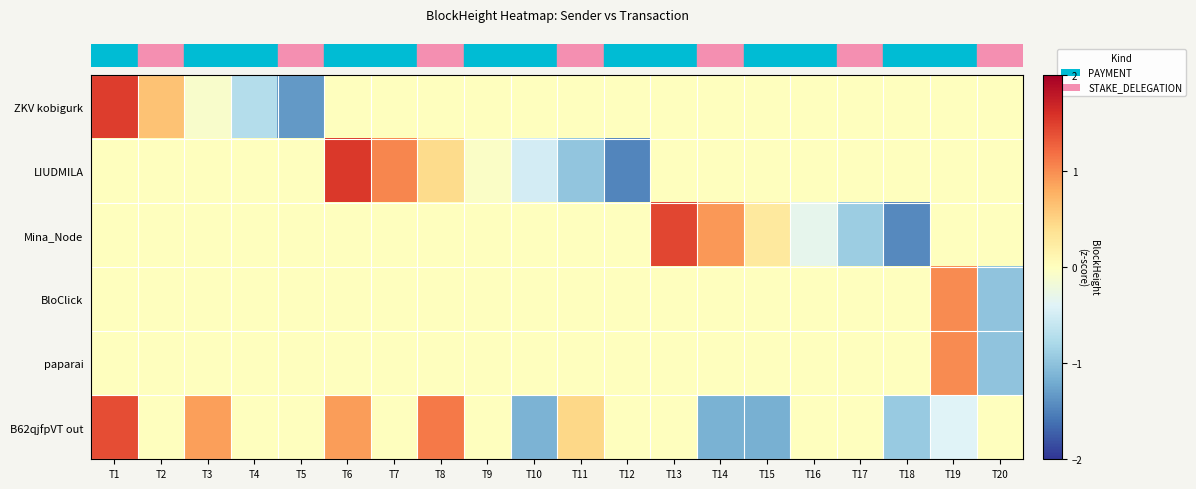

At which category is the sum across all series the highest?

T1